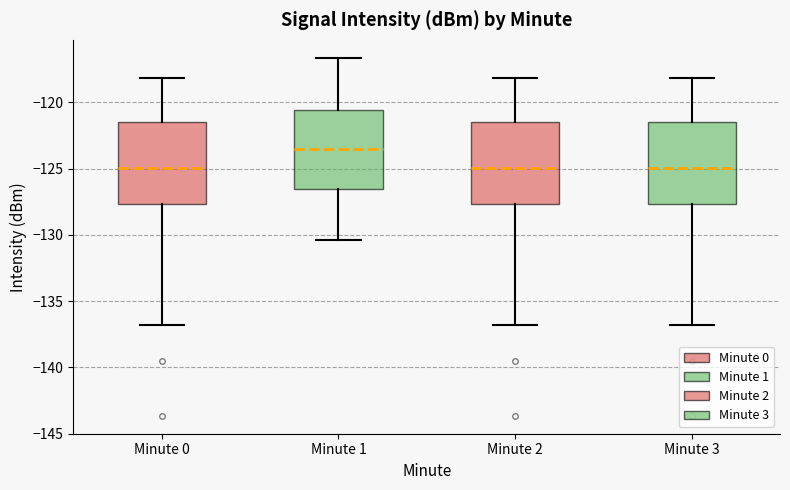

Where does the median line of the box for Minute 1 sit on the y-axis? The values are not printed on the chart, so give them approximately, as read against the axis.

-123.5